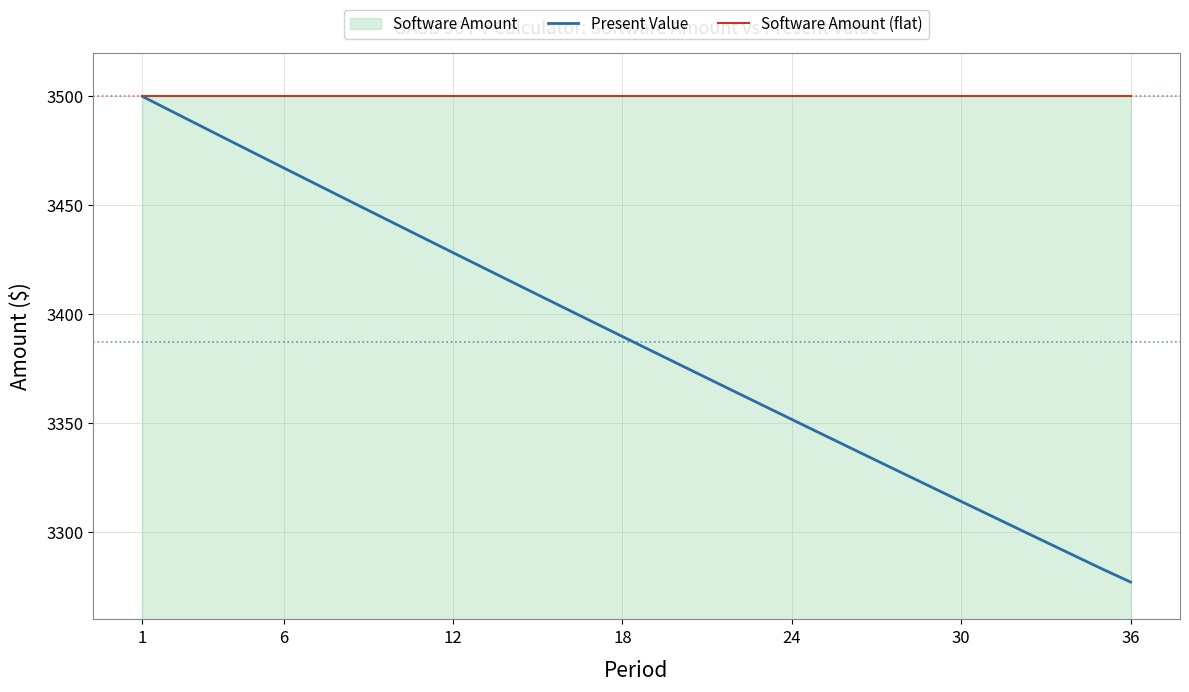

At which label does Present Value reach its peak?

1